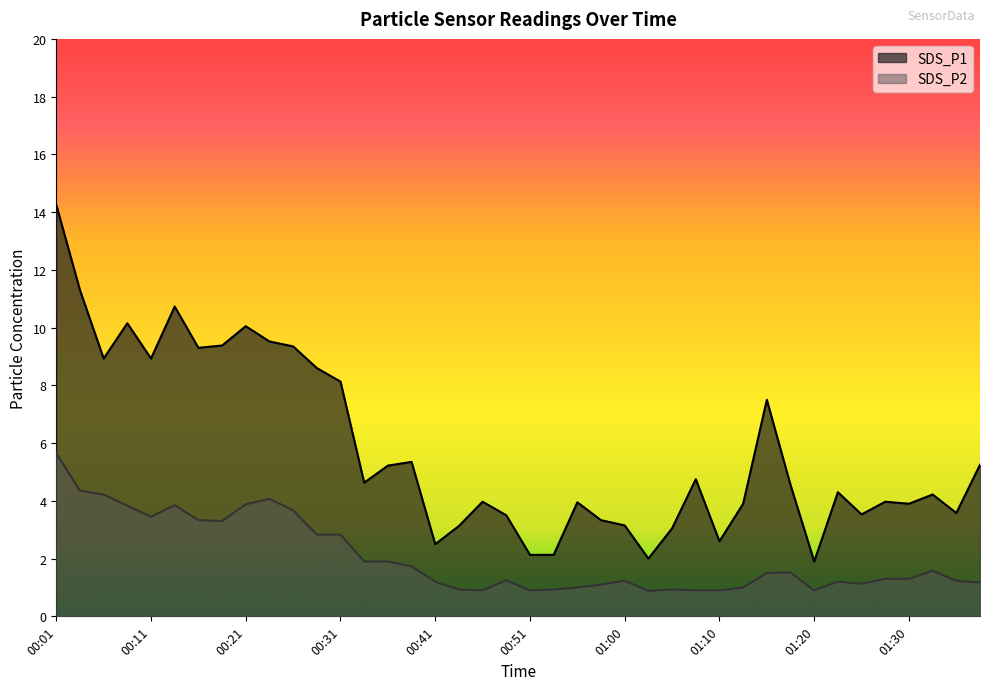

Where is the first local minimum for SDS_P2?

00:11